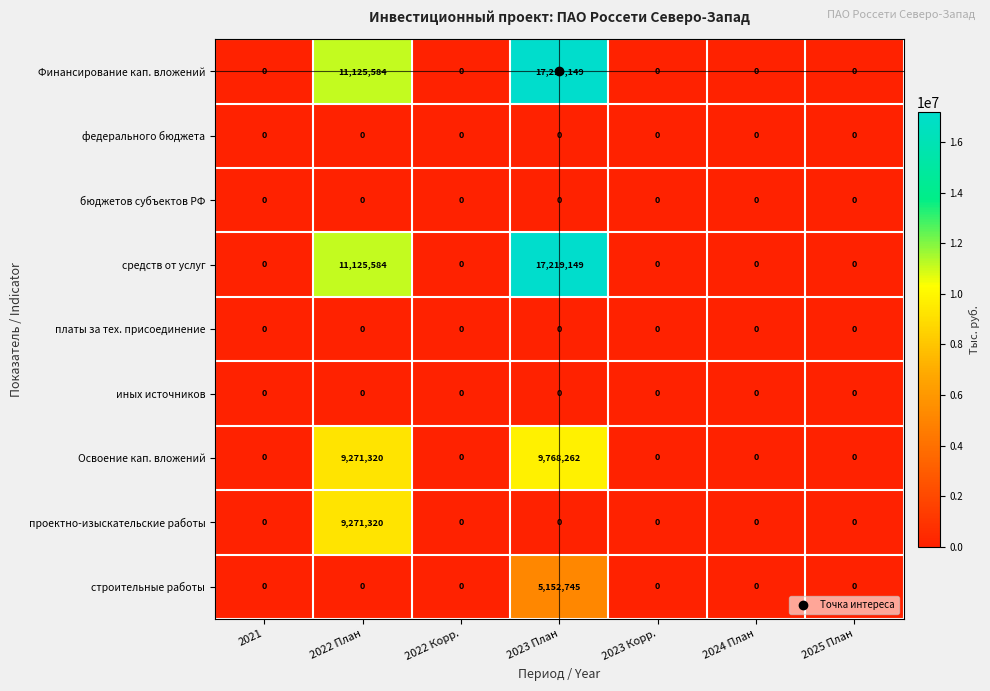

What is the total value across all series at 2023 План?

49359305